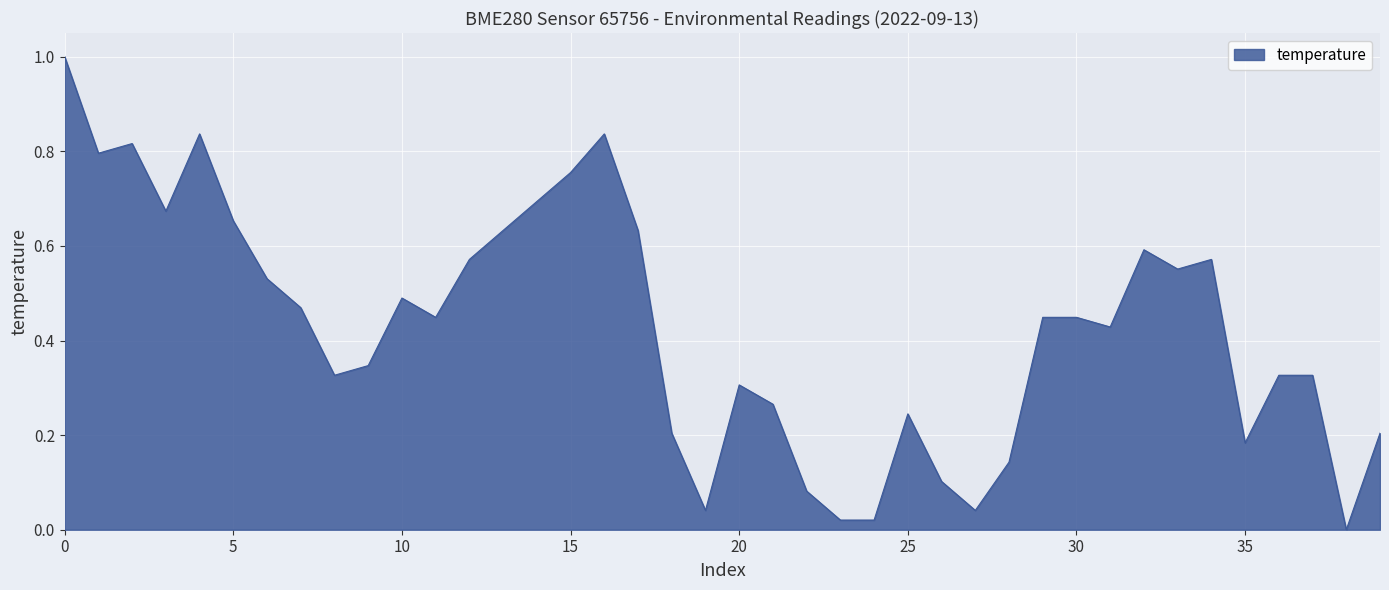

The value at 0 is 1.0. True or false?

True